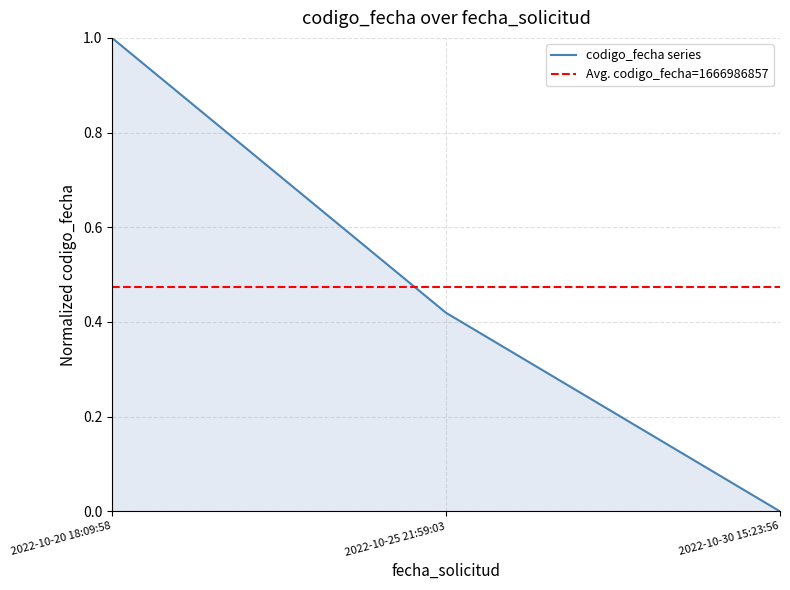

How many values are above zero?

2